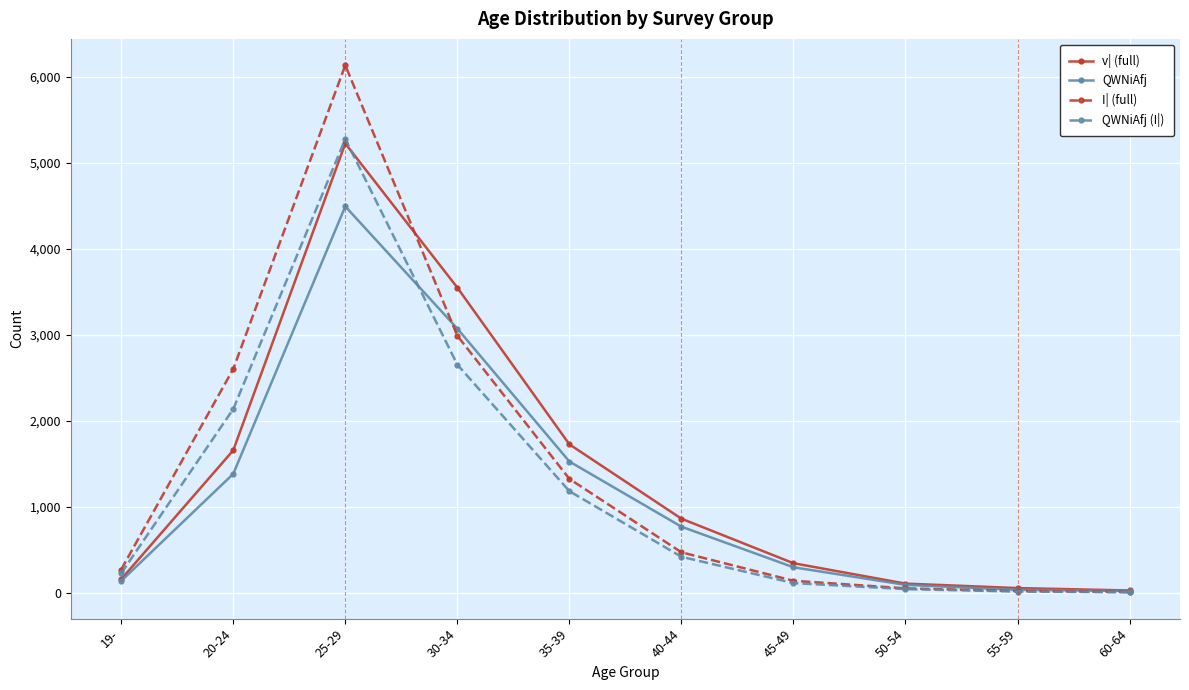

Which category has the highest value in the I| (full) series?

25-29